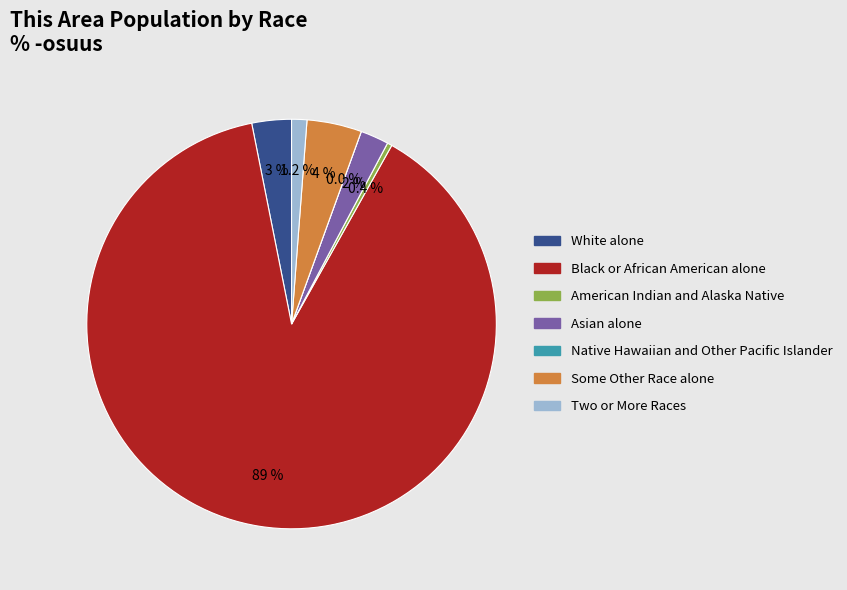

Rank the categories by value from highest to lowest.

Black or African American alone, Some Other Race alone, White alone, Asian alone, Two or More Races, American Indian and Alaska Native, Native Hawaiian and Other Pacific Islander